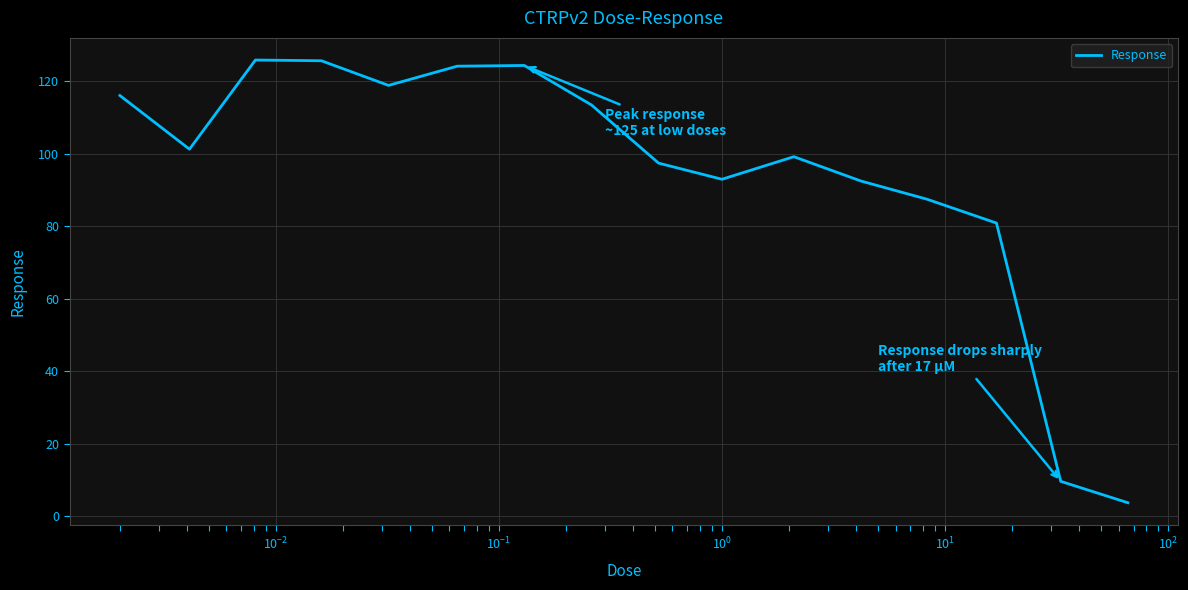

What is the minimum value shown in the chart?

3.7